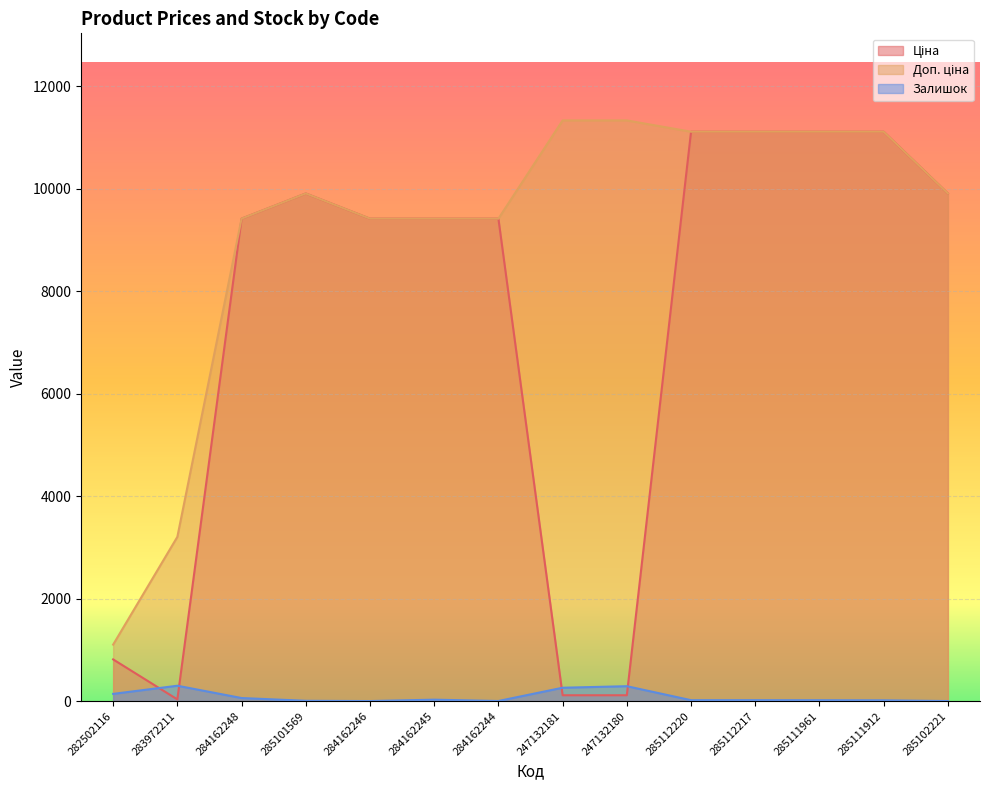

Between 284162244 and 285111961, which series saw the biggest shift?

Ціна